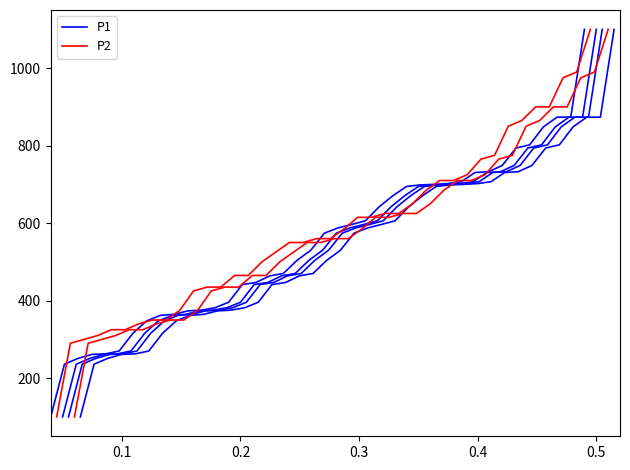

Reading left to right, transcribe all the data shown in this chart.

P1: 100.0	236.1	251.0	261.2	262.6	270.1	315.6	347.6	361.9	364.6	373.5	375.5	381.6	395.9	441.5	446.9	463.9	470.1	504.1	529.9	574.1	587.8	596.6	606.1	642.2	670.7	694.6	698.6	700.0	702.0	706.8	730.6	732.7	749.0	793.9	802.0	848.3	873.5	873.5	1100.0
P2: 100.0	290.0	300.0	310.0	325.0	325.0	340.0	350.0	350.0	375.0	425.0	435.0	435.0	465.0	465.0	500.0	525.0	550.0	550.0	560.0	560.0	585.0	615.0	615.0	625.0	625.0	650.0	685.0	710.0	710.0	725.0	765.0	775.0	850.0	865.0	900.0	900.0	975.0	990.0	1100.0